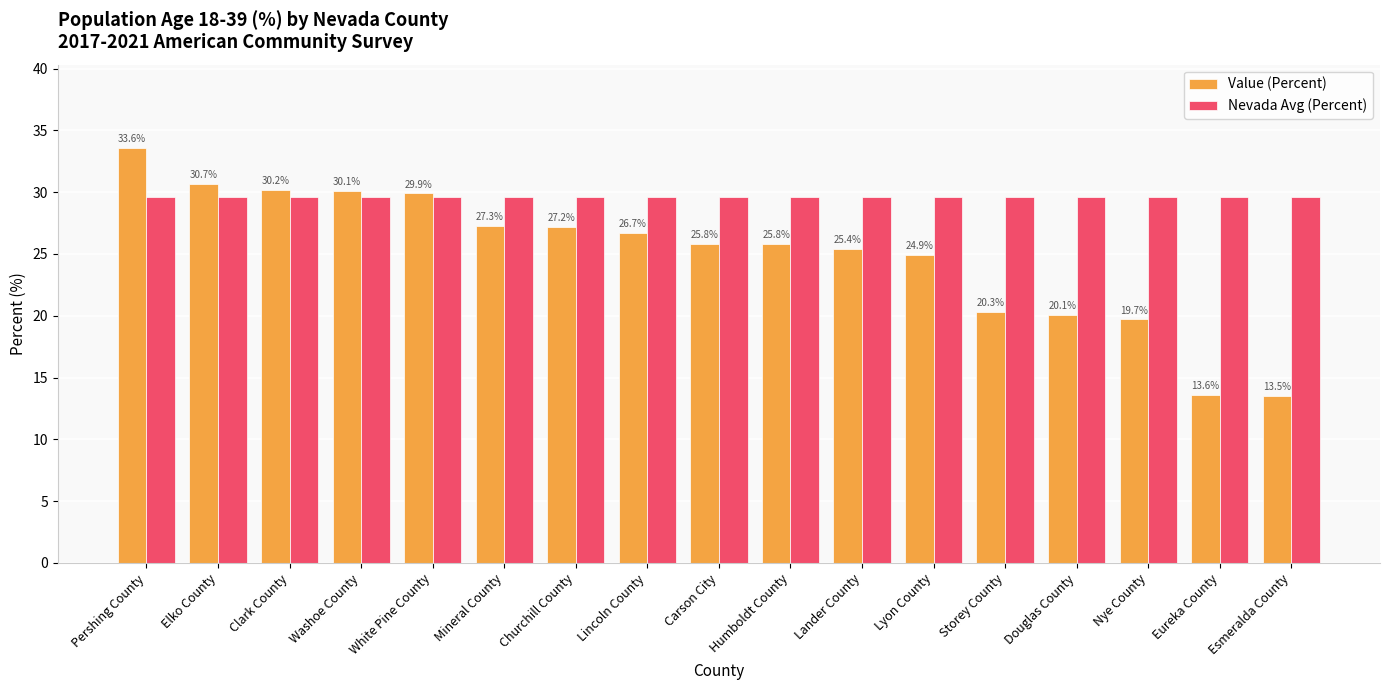

What is the label of the 1st bar from the right?

Esmeralda County